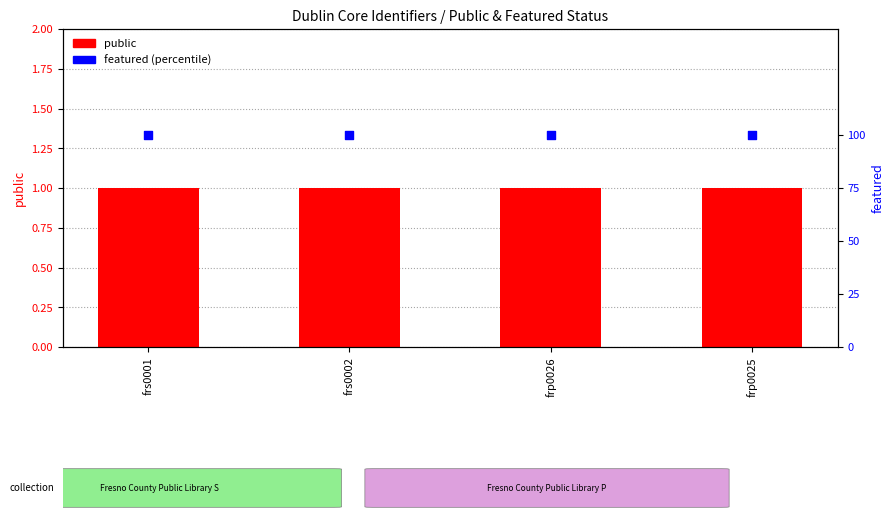

Which series reaches the maximum Y coordinate?

featured (percentile)